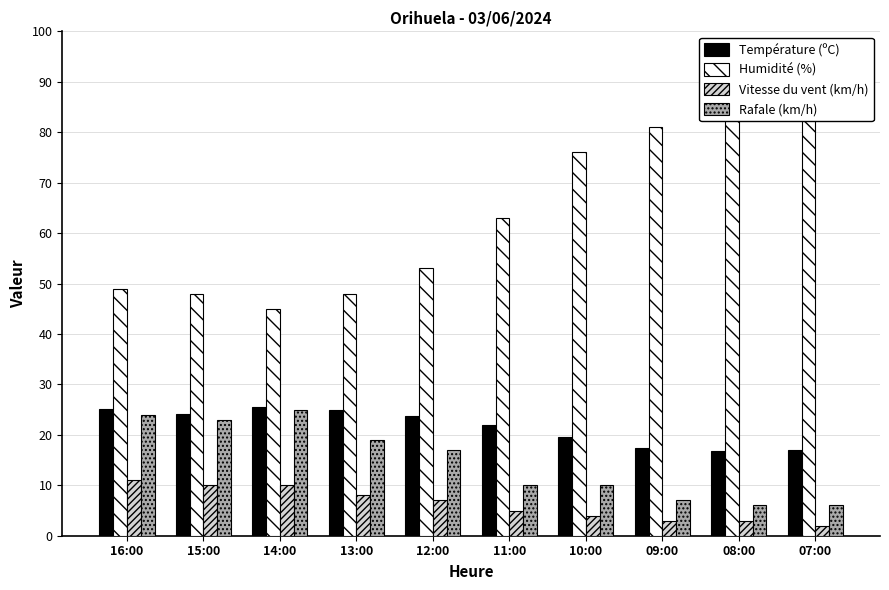

How many values in the Humidité (%) series exceed 63?

4